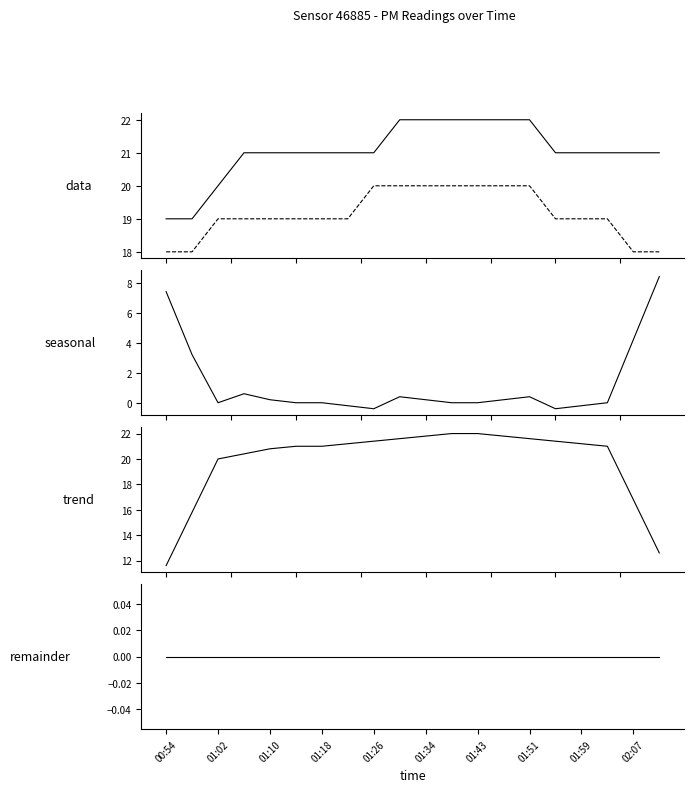

How many values in the P1 trend series exceed 21?

10